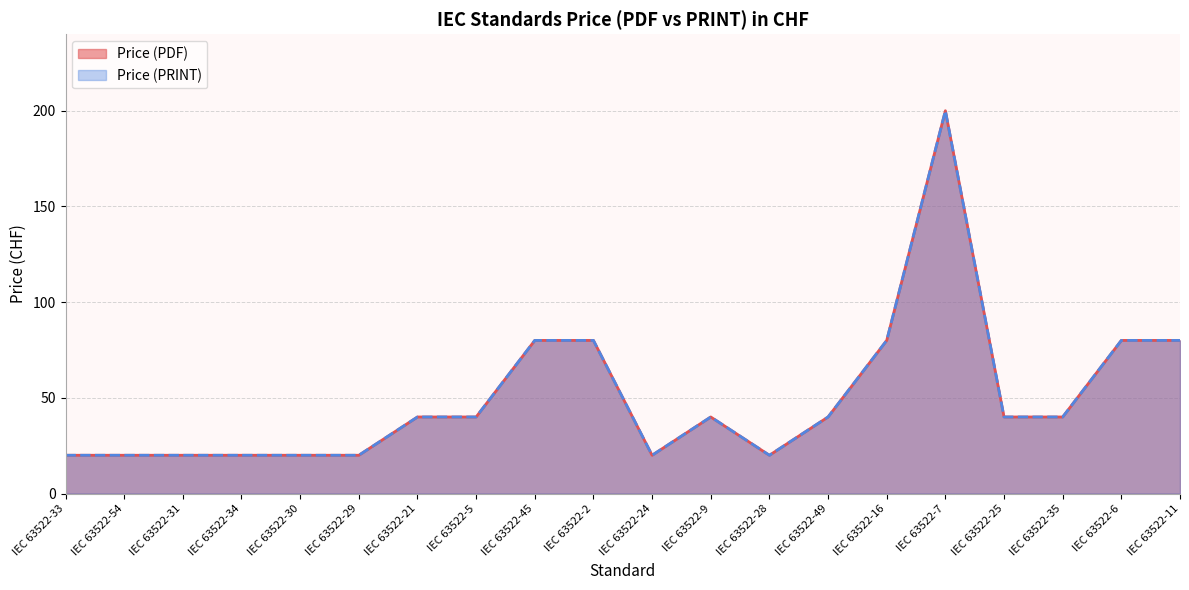

What is the highest value of the Price (PDF) series?

200